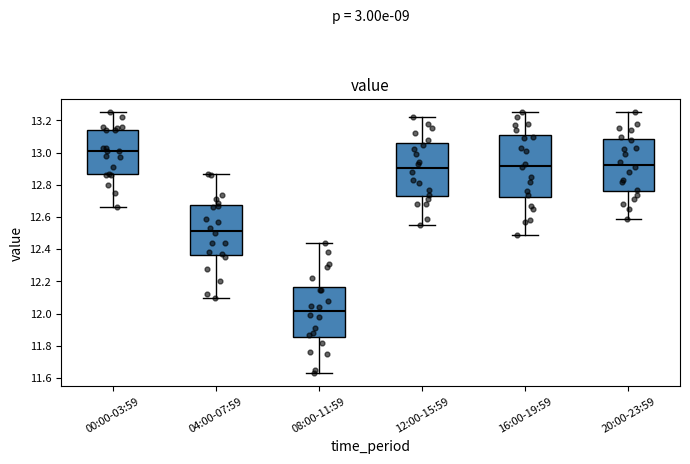

Which box is the tallest, from its lower edge to its upper edge?

16:00-19:59